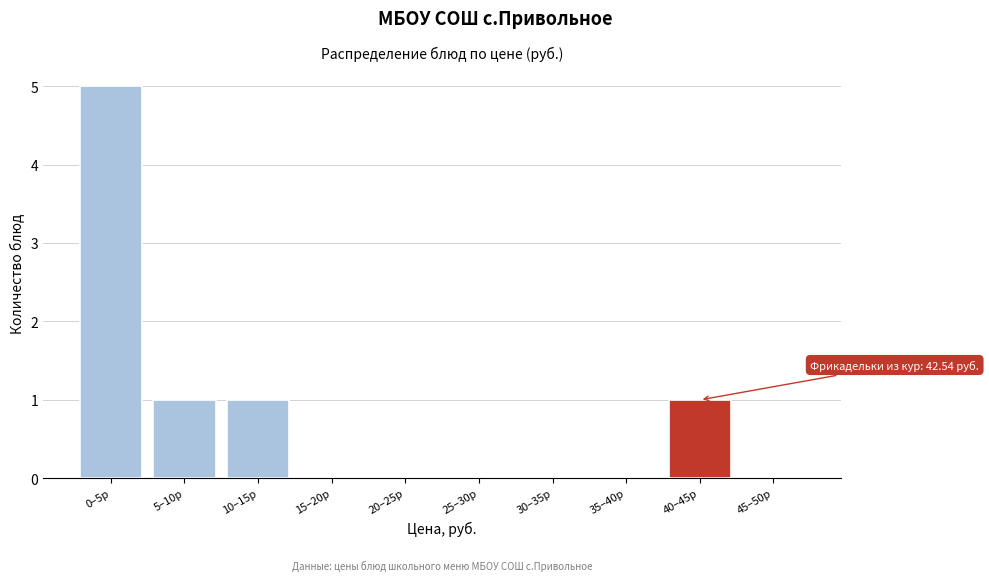

Reading right to left, extract all data points from this chart.

45–50р=0	40–45р=1	35–40р=0	30–35р=0	25–30р=0	20–25р=0	15–20р=0	10–15р=1	5–10р=1	0–5р=5